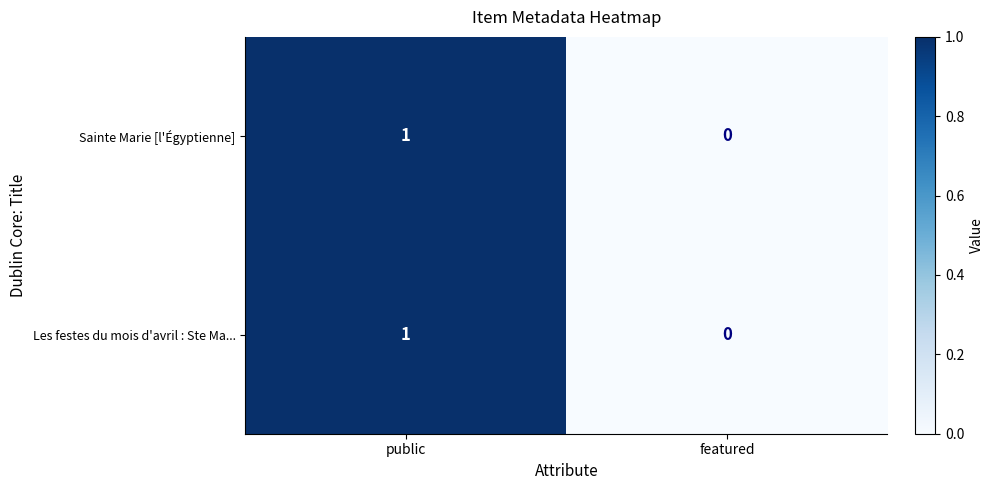

At which category is the sum across all series the highest?

public